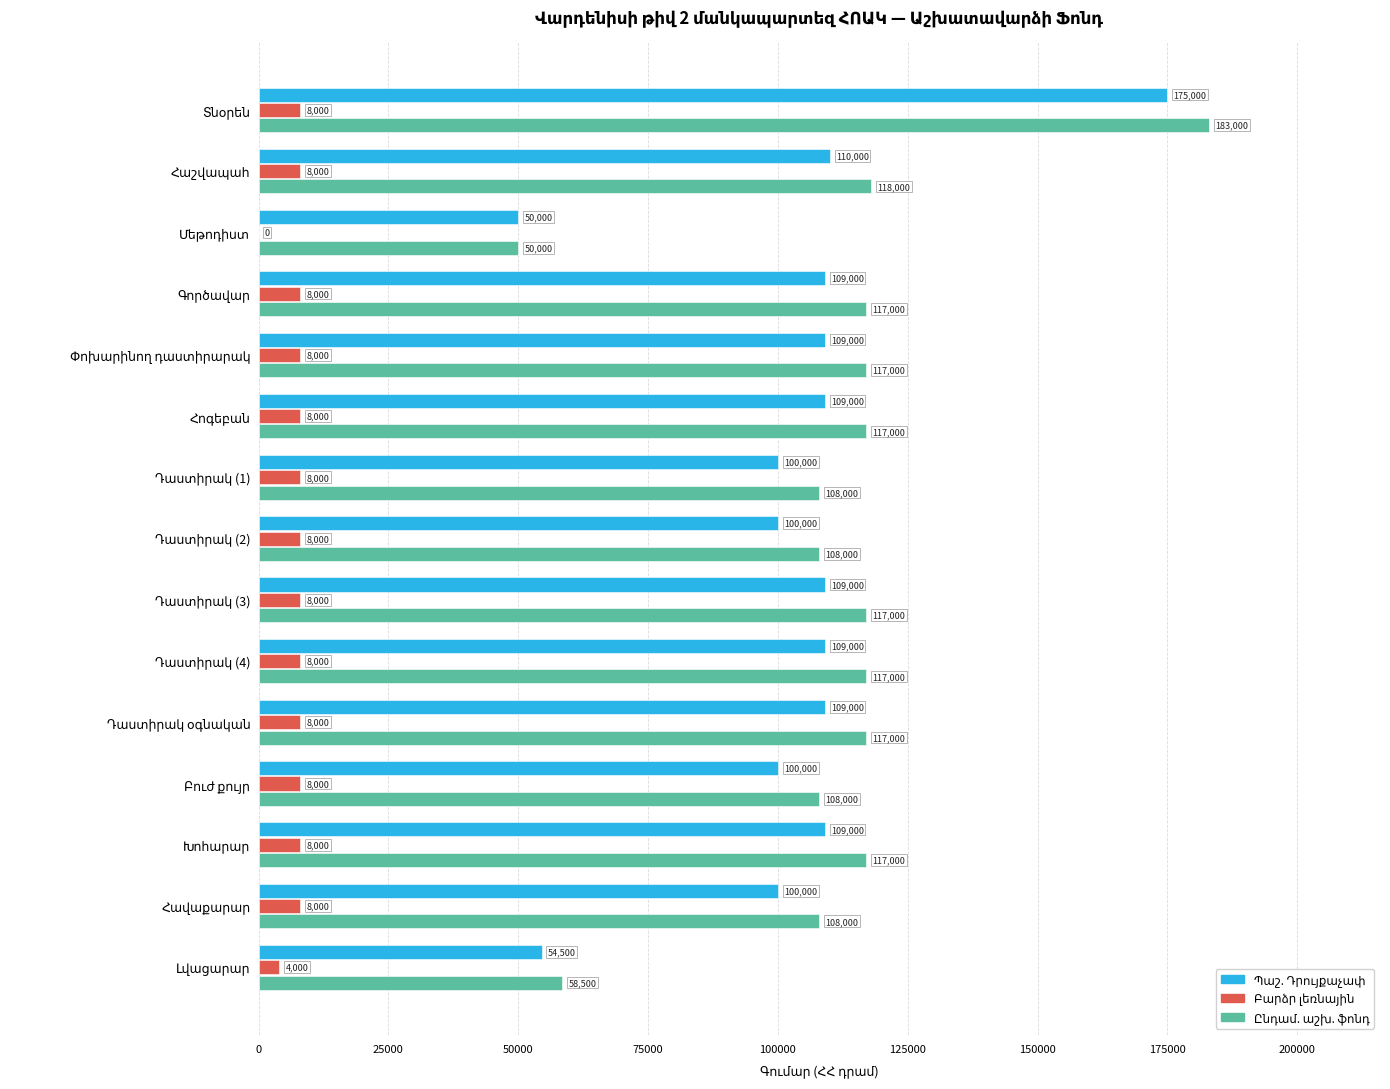

What is the average value of the Բարձր լեռնային series?

7200